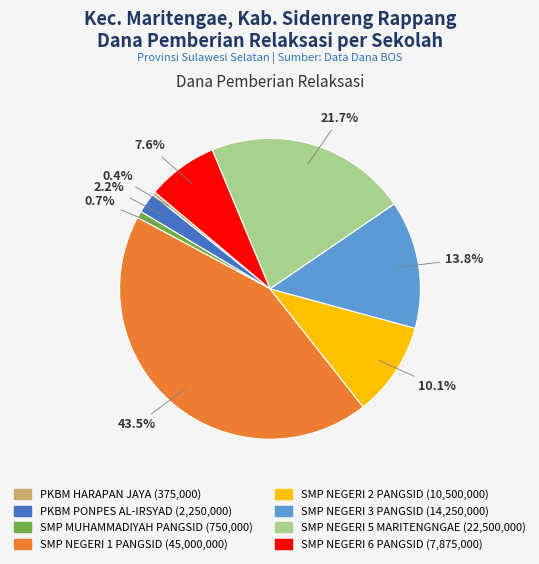

To the nearest percent, what is the difference between the largest and smallest slice percentages?

43%